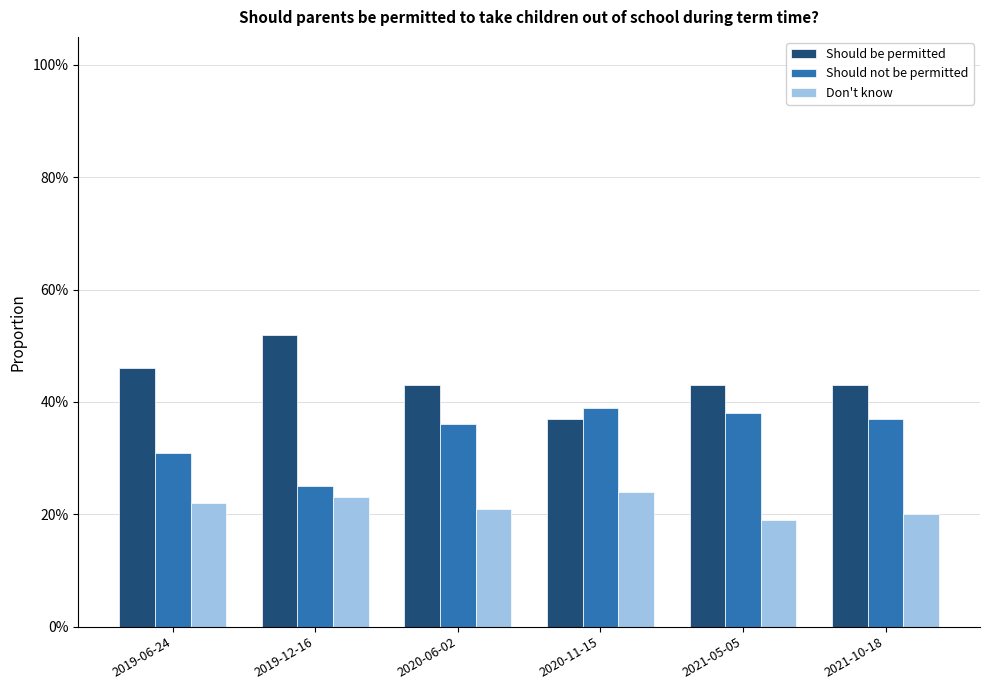

What is the total value across all series at 2019-12-16?

1.0